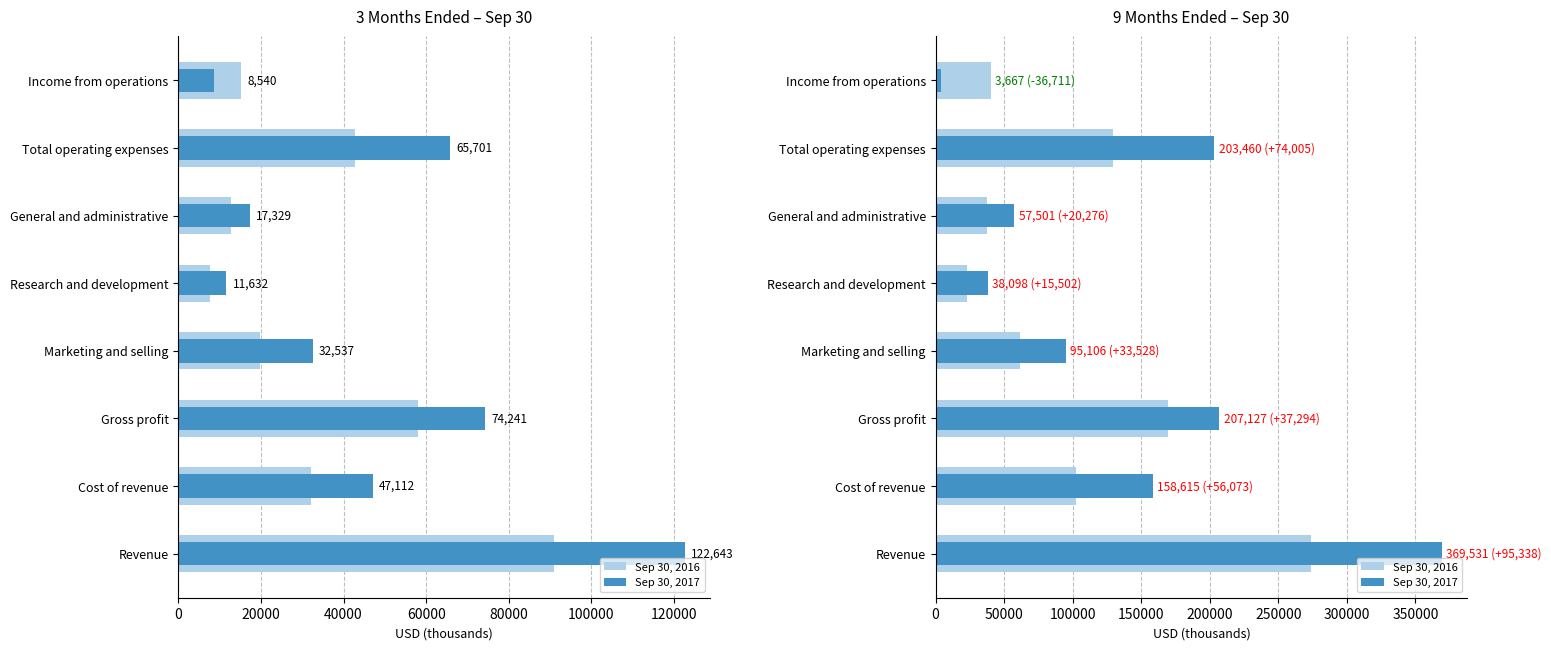

The Sep 30, 2016 series shows 22596 at Research and development. True or false?

True